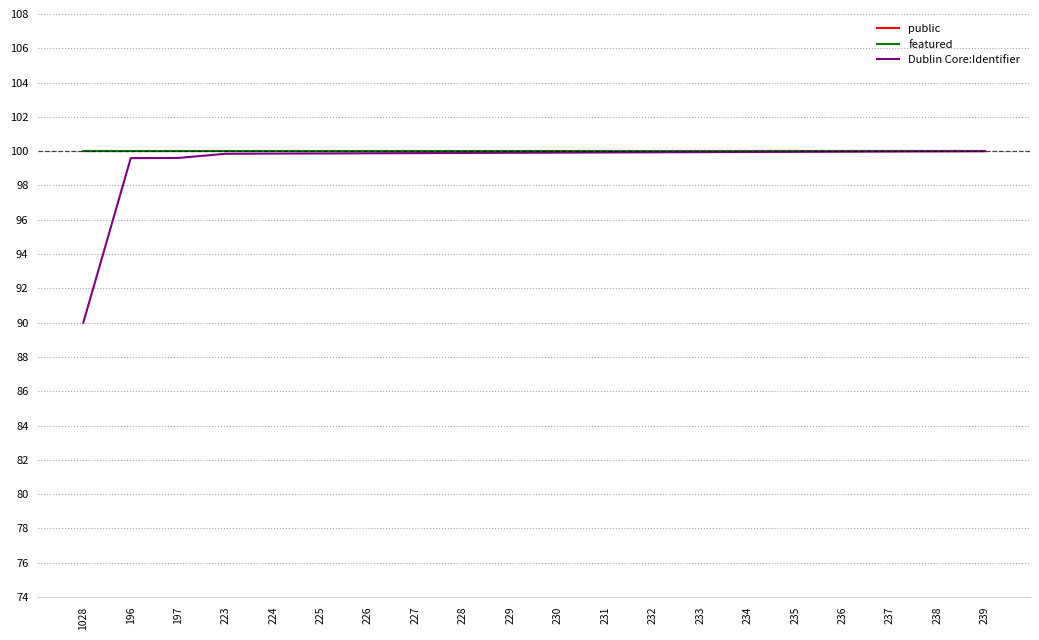

True or false: featured and Dublin Core:Identifier cross at least once.

False